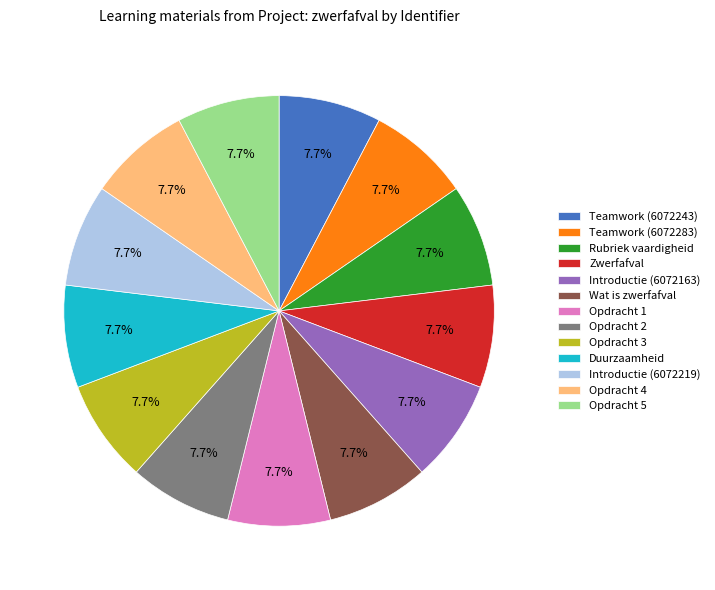

Is it true that Introductie (6072163) is 2% of the pie?

False